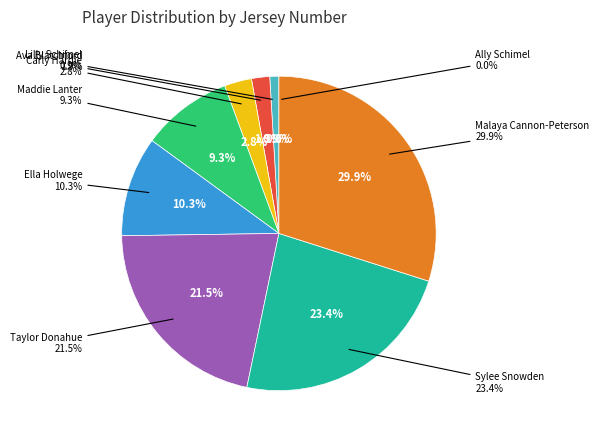

To the nearest percent, what is the difference between the Lilly Schimel and Ava Blatchford slice percentages?

1%